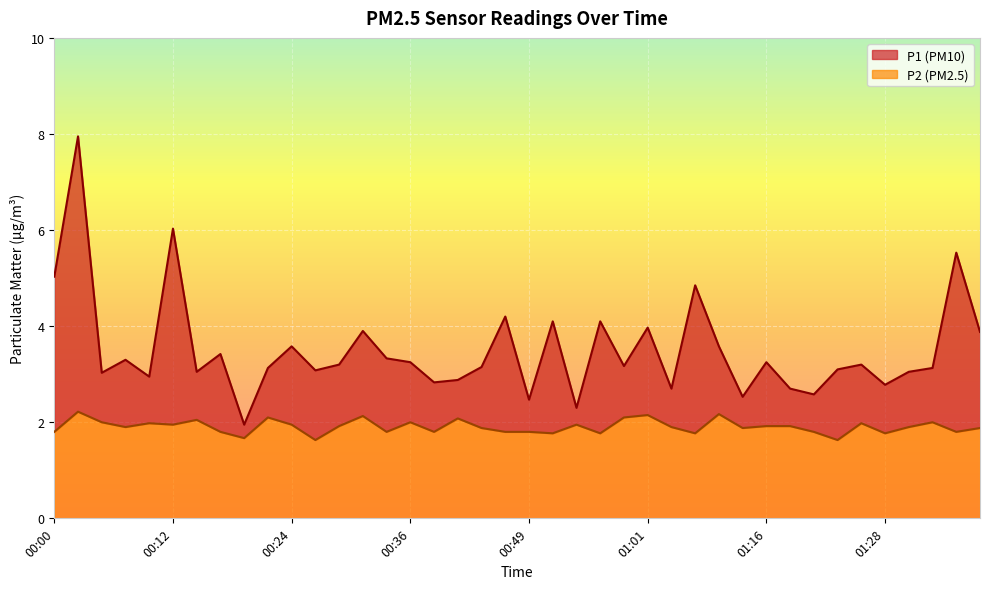

Reading right to left, what are all the values shown in this chart?

P1: 3.9	5.5	3.1	3.0	2.8	3.2	3.1	2.6	2.7	3.2	2.5	3.6	4.8	2.7	4.0	3.2	4.1	2.3	4.1	2.5	4.2	3.1	2.9	2.8	3.2	3.3	3.9	3.2	3.1	3.6	3.1	1.9	3.4	3.0	6.0	3.0	3.3	3.0	8.0	5.0
P2: 1.9	1.8	2.0	1.9	1.8	2.0	1.6	1.8	1.9	1.9	1.9	2.2	1.8	1.9	2.1	2.1	1.8	1.9	1.8	1.8	1.8	1.9	2.1	1.8	2.0	1.8	2.1	1.9	1.6	1.9	2.1	1.7	1.8	2.0	1.9	2.0	1.9	2.0	2.2	1.8